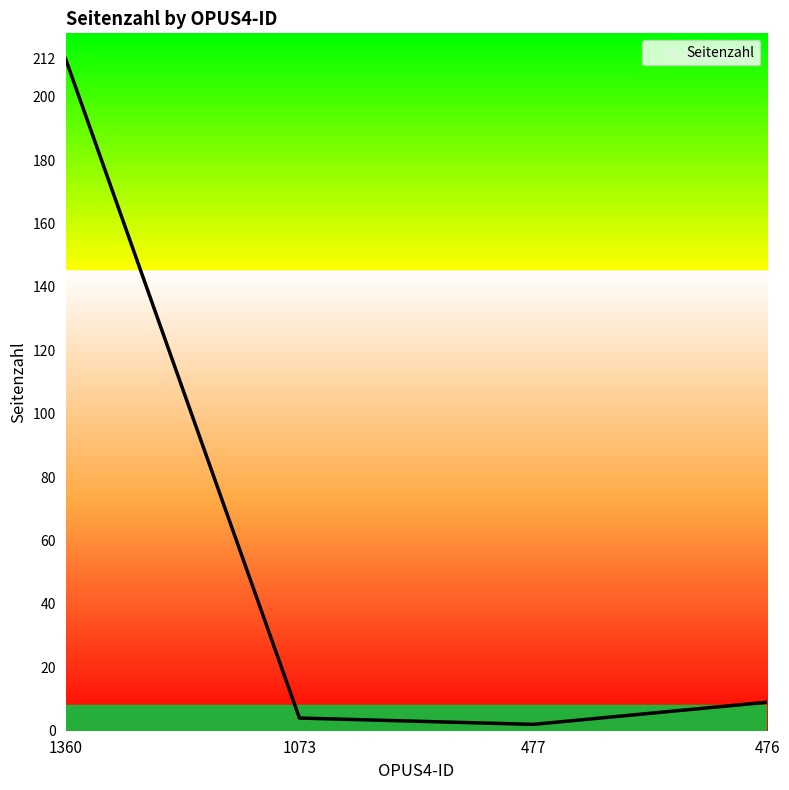

The chart shows a value of 9 at 476. True or false?

True